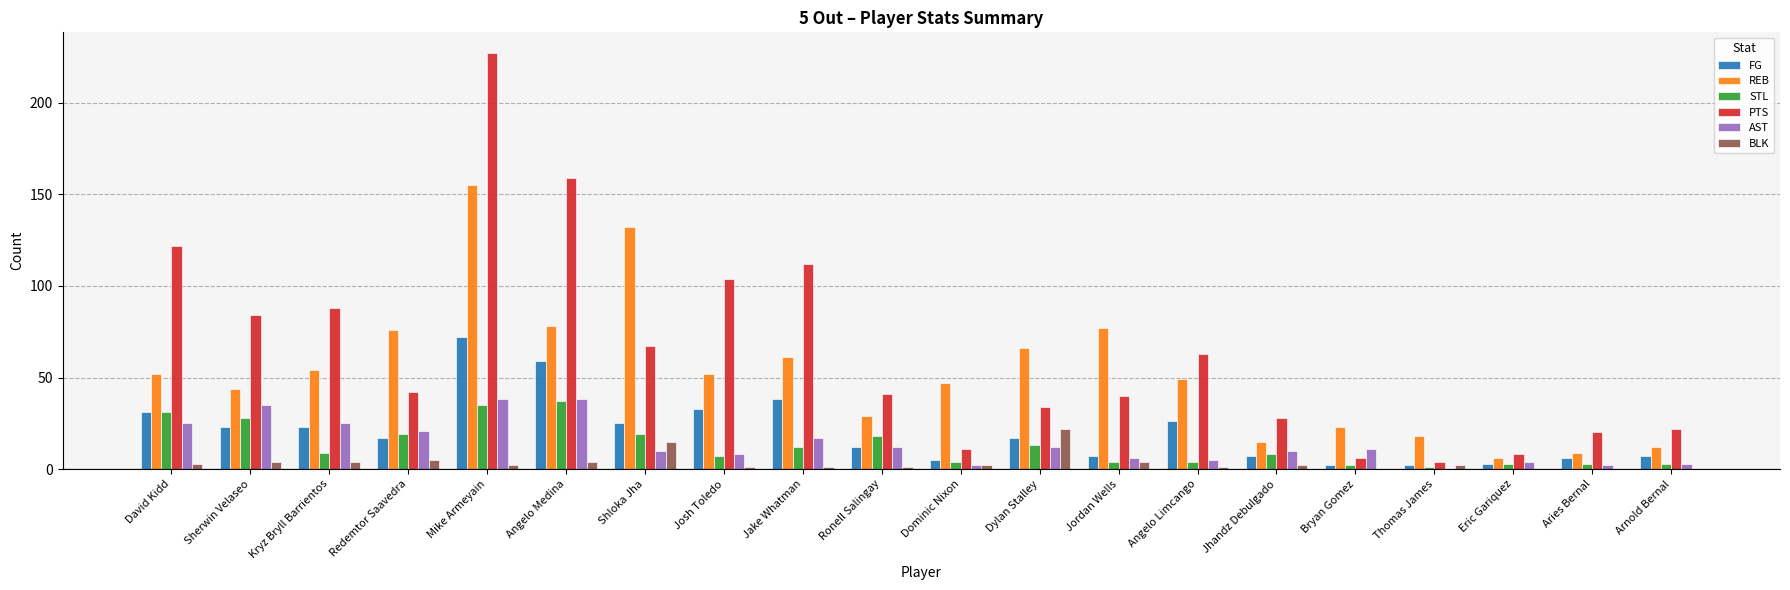

Between Shloka Jha and Angelo Limcango, which series saw the biggest shift?

REB